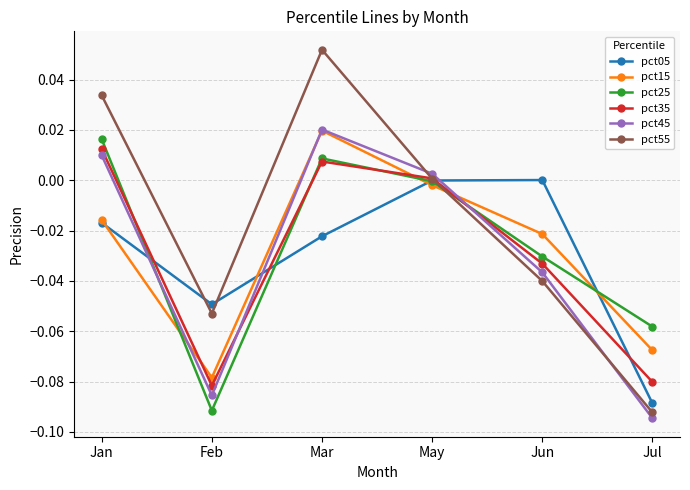

What position from the left is Mar?

3